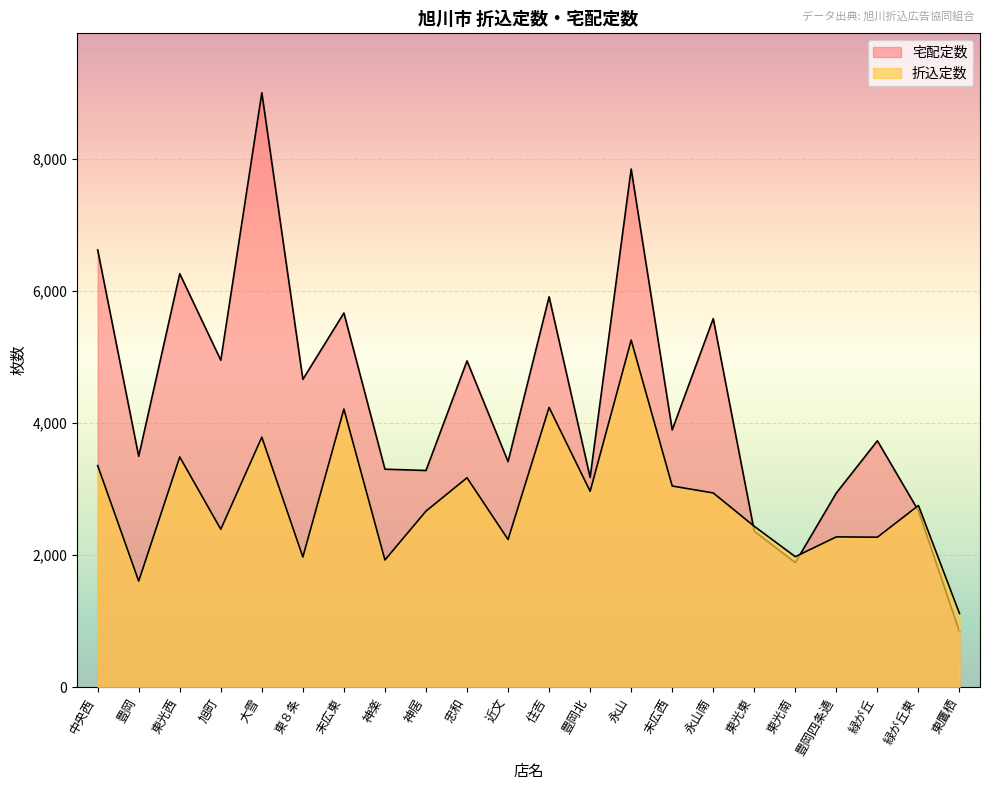

What is the difference between the maximum and minimum values in the 宅配定数 series?

8160